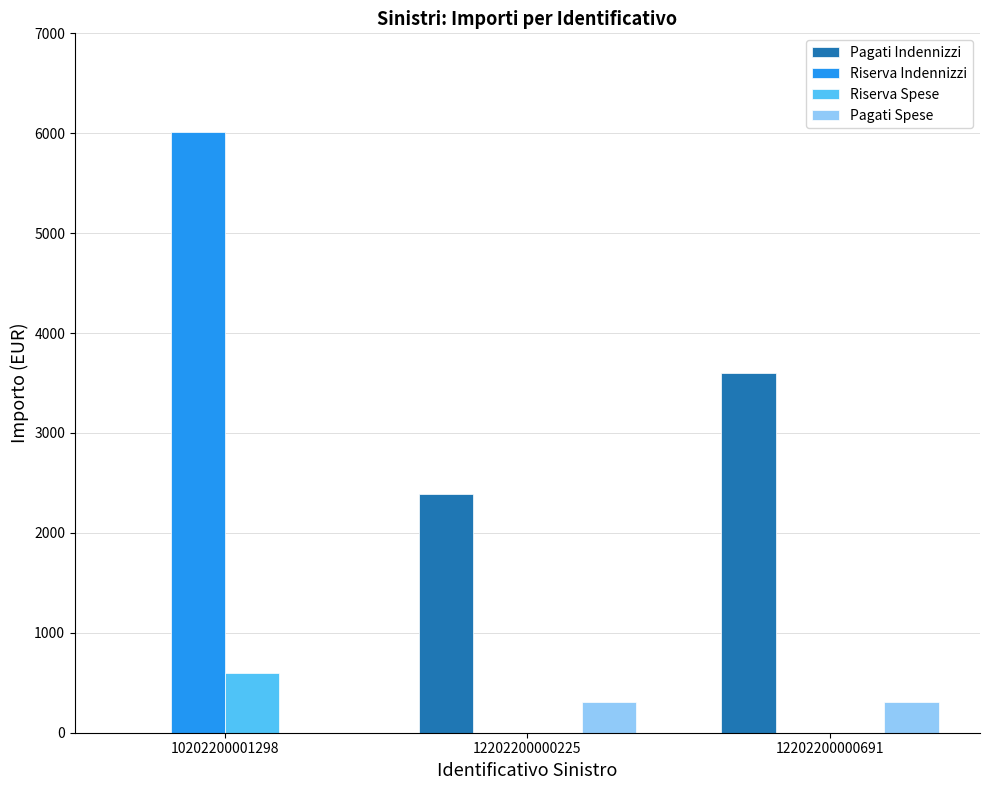

What is the sum of the Riserva Spese values at 10202200001298 and 12202200000691?

600